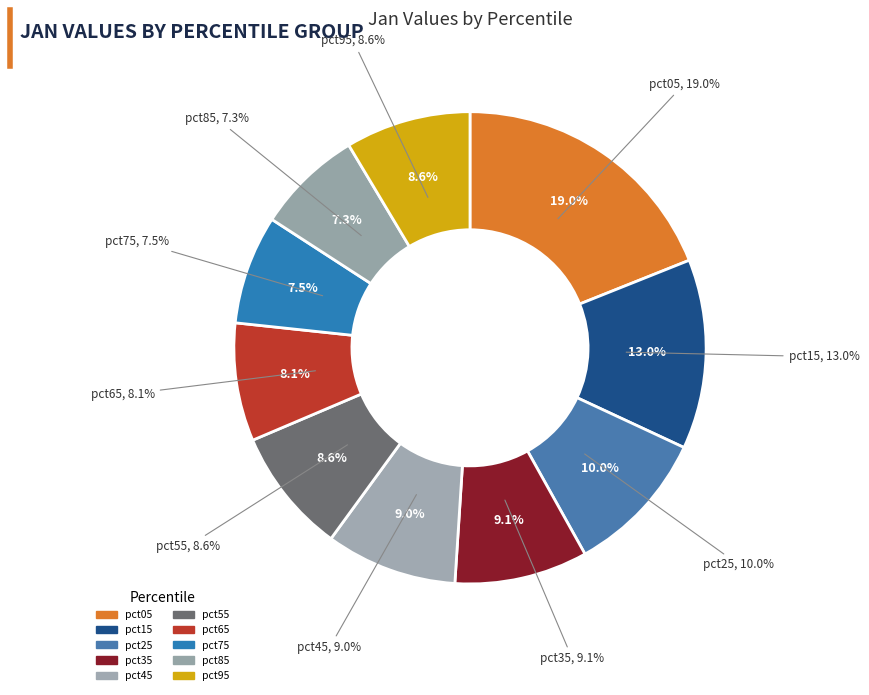

To the nearest percent, what is the difference between the largest and smallest slice percentages?

12%